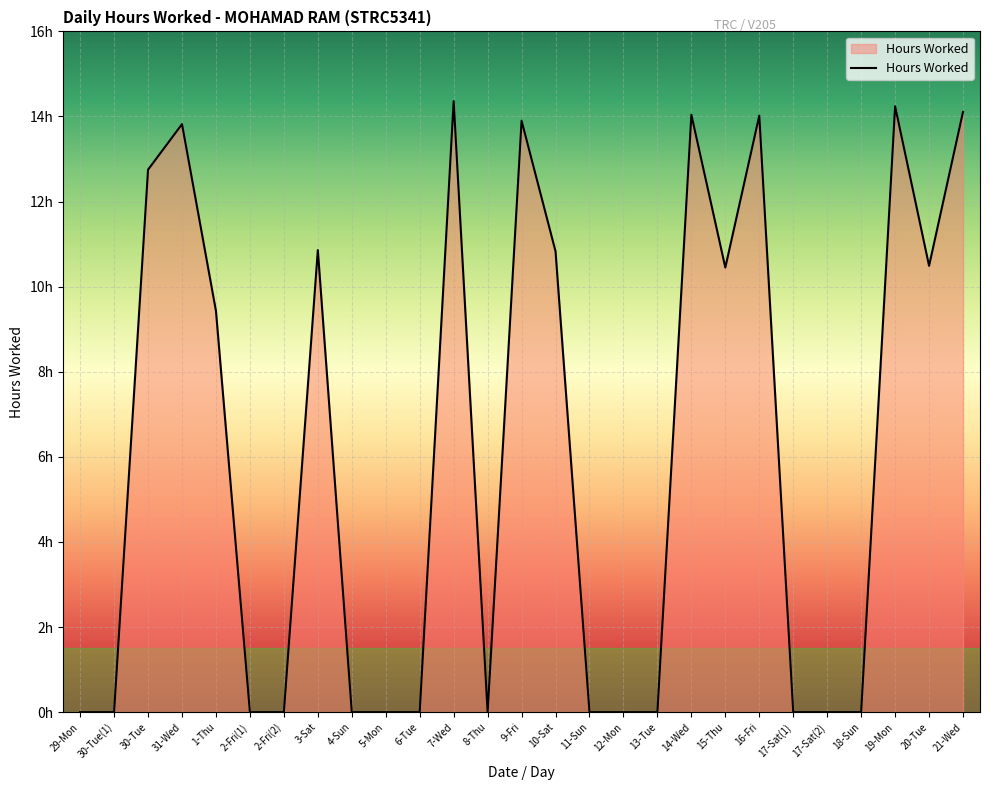

Does the chart display data point markers on the line(s)?

No